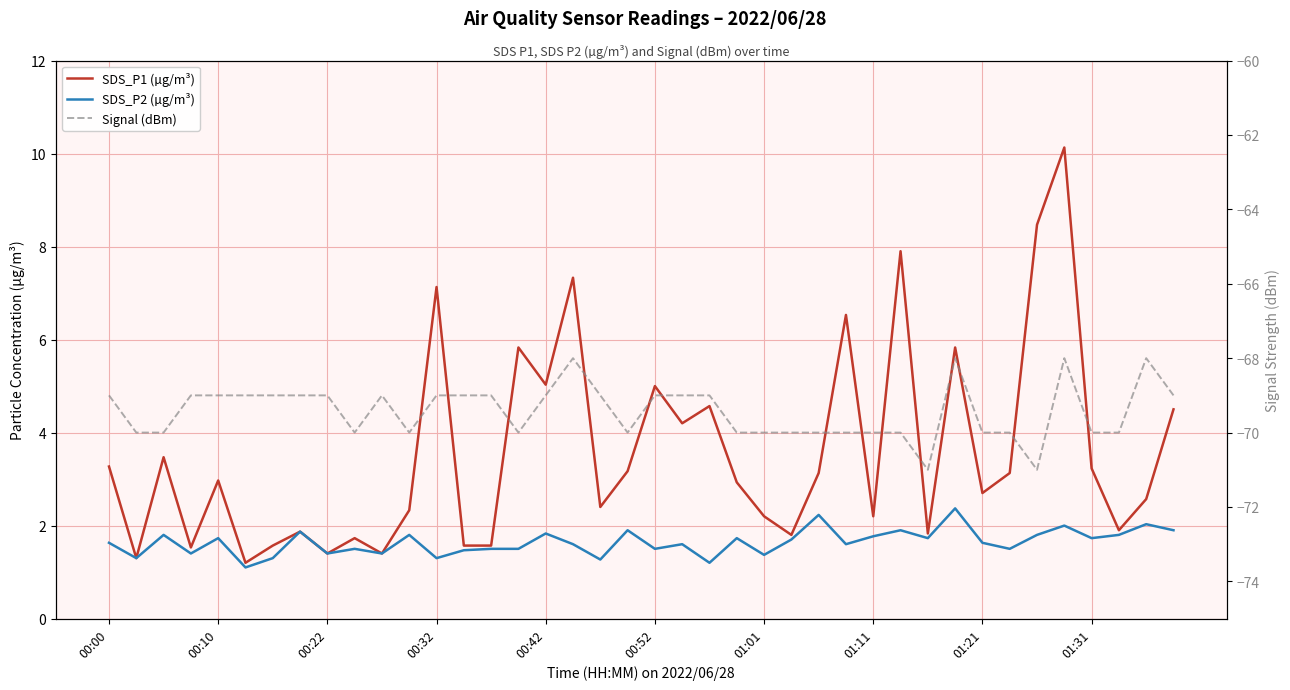

Rank the series by their maximum value, from highest to lowest.

SDS_P1 (µg/m³), SDS_P2 (µg/m³), Signal (dBm)